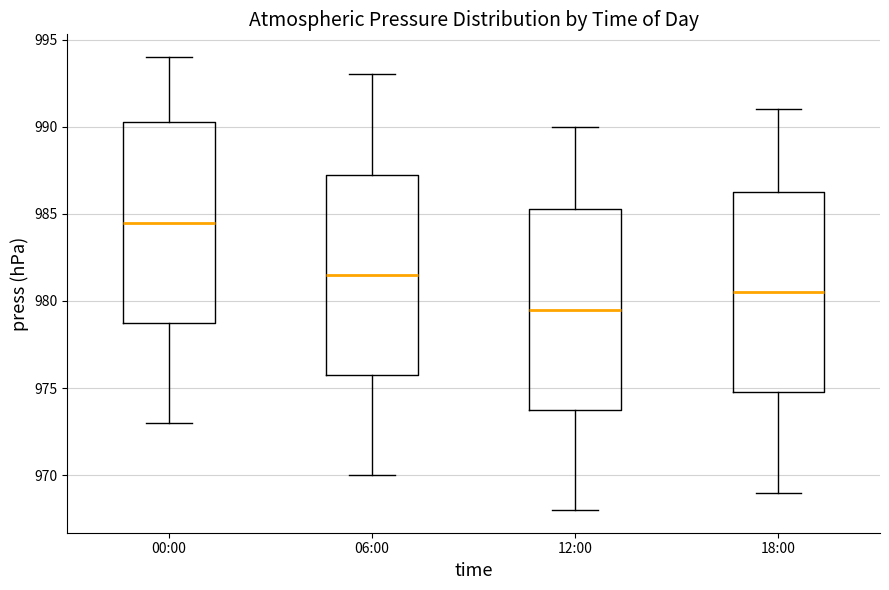

Reading left to right, read every box against the y-axis: the position of its median line, the range the box covers, and the ends of its whiskers. The values are not printed on the chart, so give them approximately, as read against the axis.

00:00: median 984.5, box 979.0 to 990.5, whiskers 973.0 to 994.0
06:00: median 981.5, box 976.0 to 987.5, whiskers 970.0 to 993.0
12:00: median 979.5, box 974.0 to 985.5, whiskers 968.0 to 990.0
18:00: median 980.5, box 975.0 to 986.5, whiskers 969.0 to 991.0